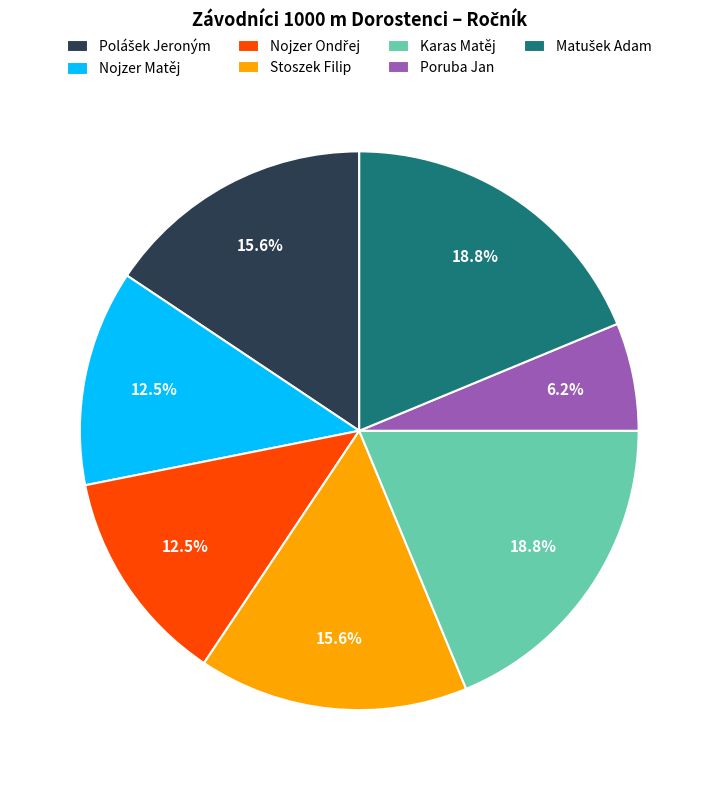

What is the ratio of the value at Karas Matěj to the value at Stoszek Filip?

1.2